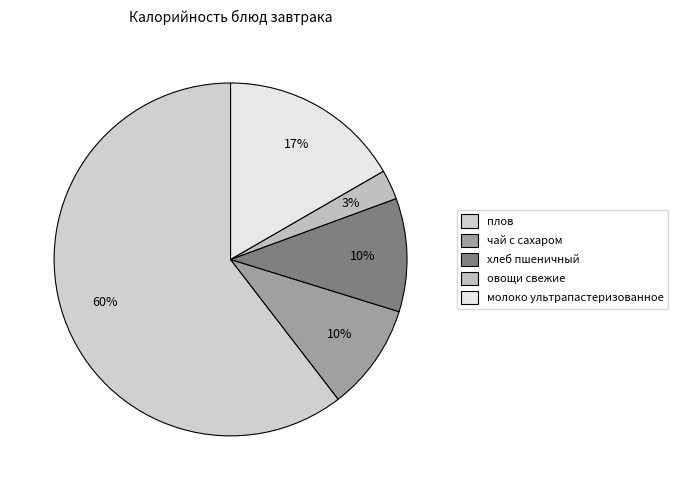

To the nearest percent, what portion does овощи свежие represent?

3%